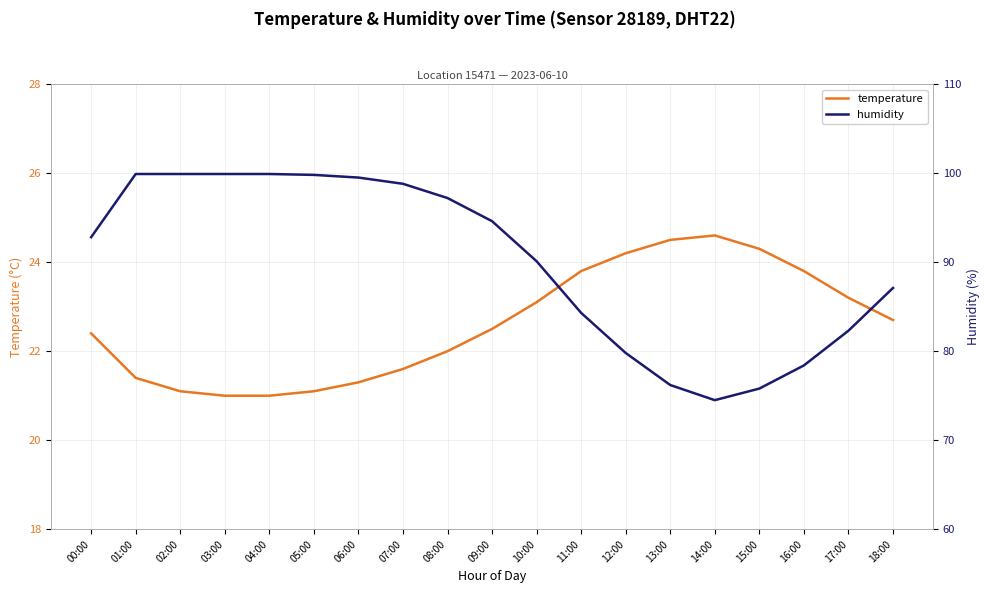

Between 14:00 and 18:00, which series saw the biggest shift?

humidity